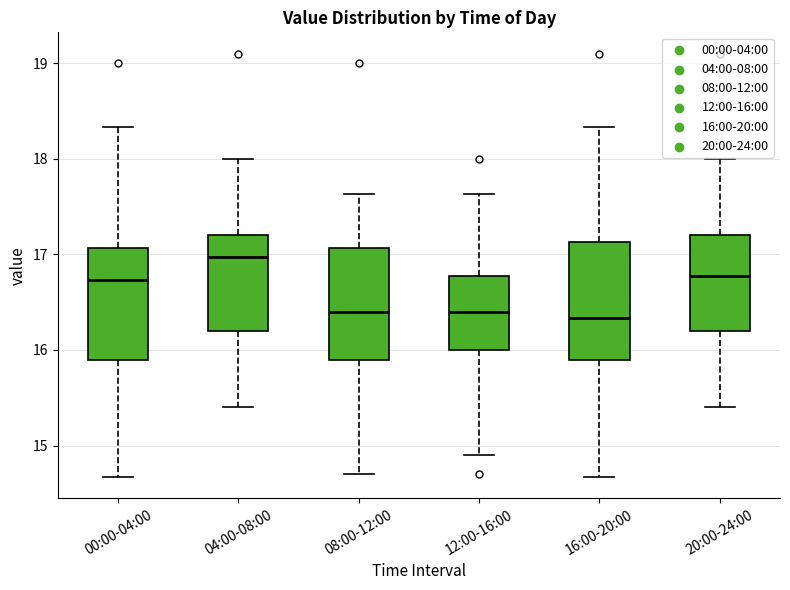

Reading left to right, transcribe this box plot: for each box, give where its median line is, the range the box spans, and where its two whiskers end, as read against the y-axis. The values are not printed on the chart, so give them approximately, as read against the axis.

00:00-04:00: median 16.7, box 15.9 to 17.1, whiskers 14.7 to 18.3
04:00-08:00: median 17.0, box 16.2 to 17.2, whiskers 15.4 to 18.0
08:00-12:00: median 16.4, box 15.9 to 17.1, whiskers 14.7 to 17.6
12:00-16:00: median 16.4, box 16.0 to 16.8, whiskers 14.9 to 17.6
16:00-20:00: median 16.3, box 15.9 to 17.1, whiskers 14.7 to 18.3
20:00-24:00: median 16.8, box 16.2 to 17.2, whiskers 15.4 to 18.0